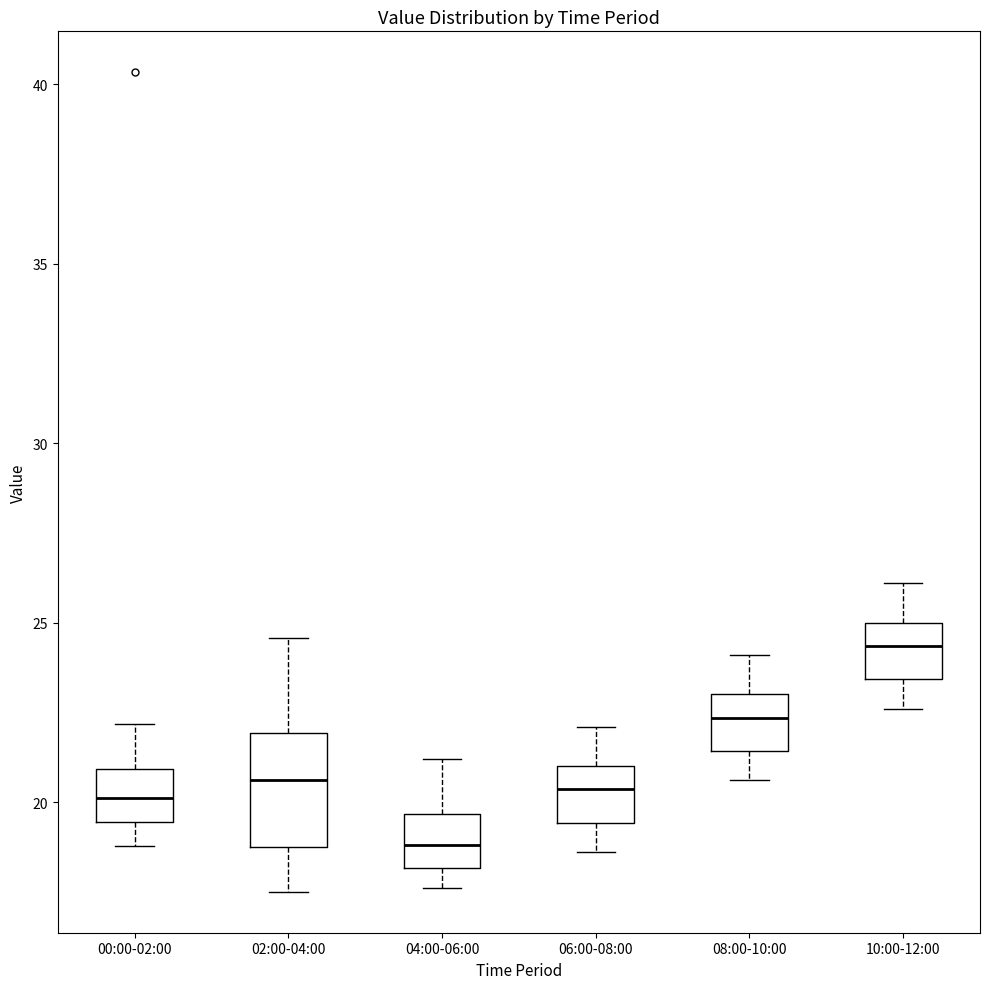

Reading left to right, transcribe this box plot: for each box, give where its median line is, the range the box spans, and where its two whiskers end, as read against the y-axis. The values are not printed on the chart, so give them approximately, as read against the axis.

00:00-02:00: median 20.0, box 19.5 to 21.0, whiskers 19.0 to 22.0
02:00-04:00: median 20.5, box 19.0 to 22.0, whiskers 17.5 to 24.5
04:00-06:00: median 19.0, box 18.0 to 19.5, whiskers 17.5 to 21.0
06:00-08:00: median 20.5, box 19.5 to 21.0, whiskers 18.5 to 22.0
08:00-10:00: median 22.5, box 21.5 to 23.0, whiskers 20.5 to 24.0
10:00-12:00: median 24.5, box 23.5 to 25.0, whiskers 22.5 to 26.0